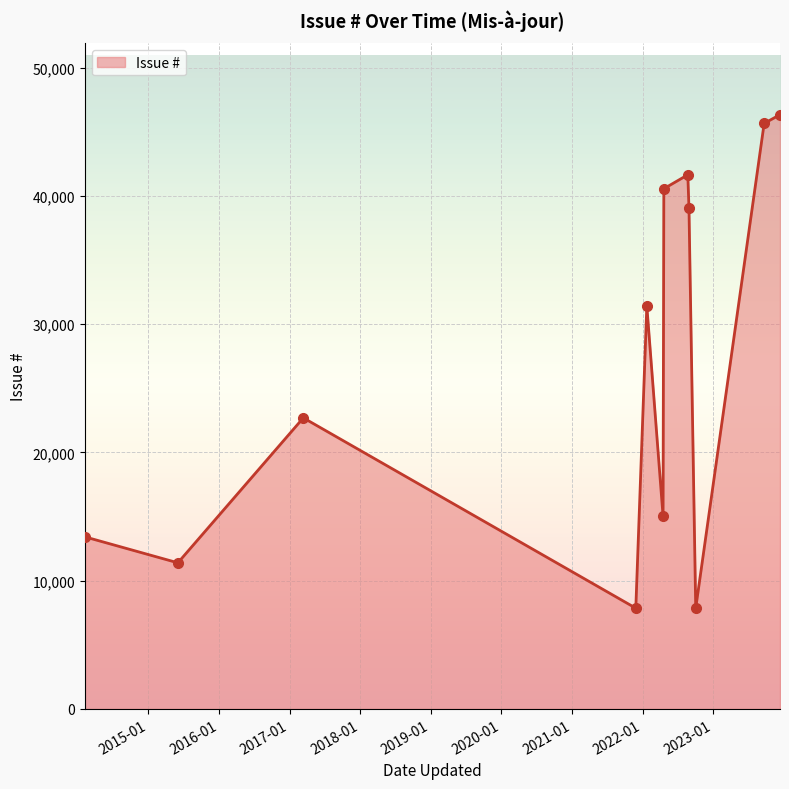

How many points are lower than both their immediate neighbors (excluding endpoints)?

4